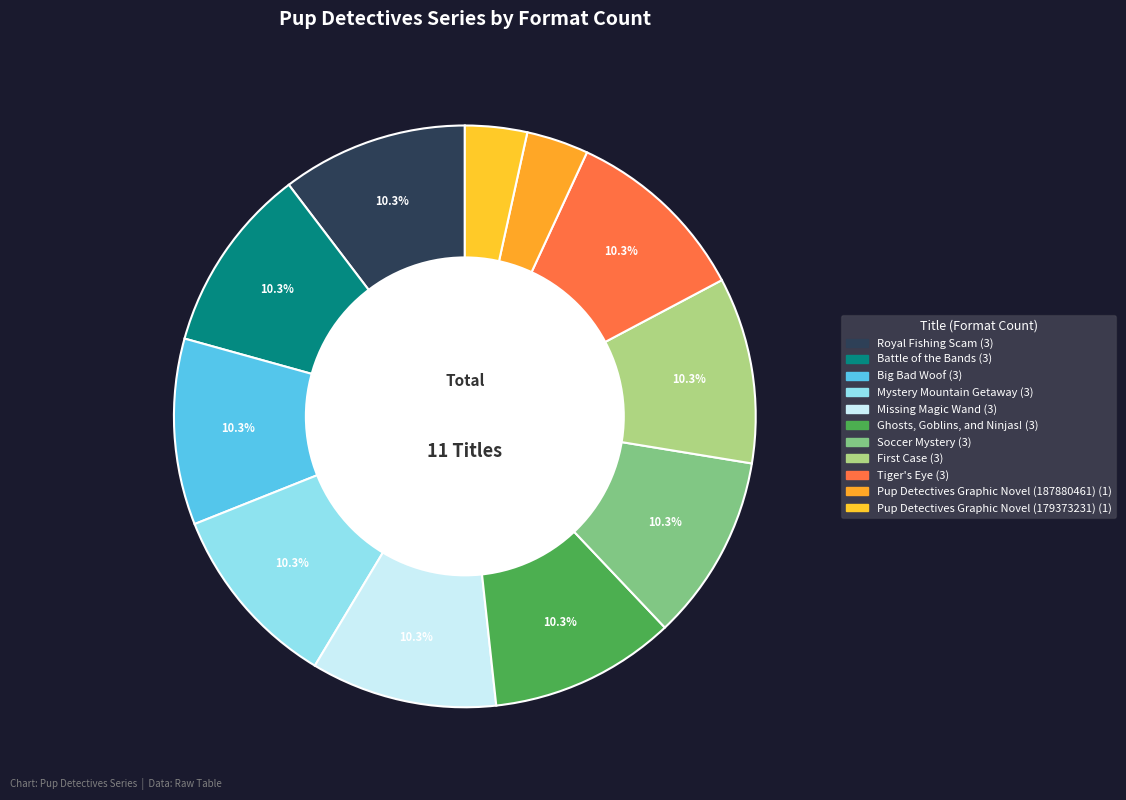

What percentage is the Battle of the Bands slice, to the nearest percent?

10%